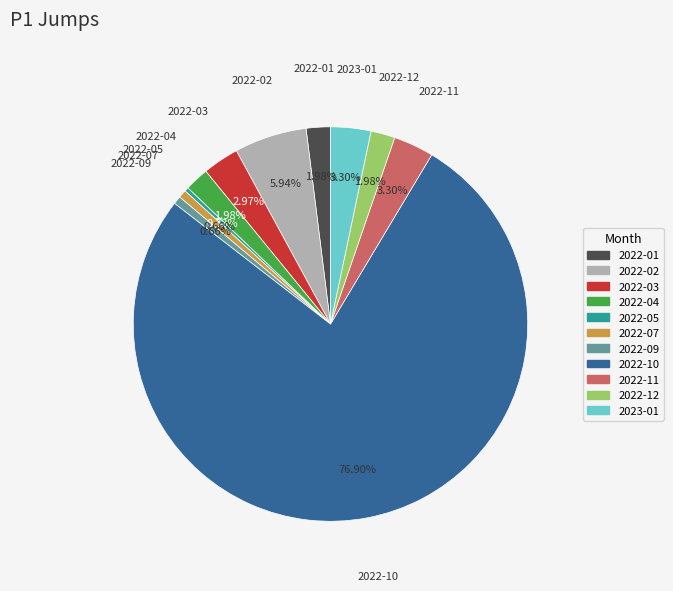

Is there a majority slice in this chart?

Yes